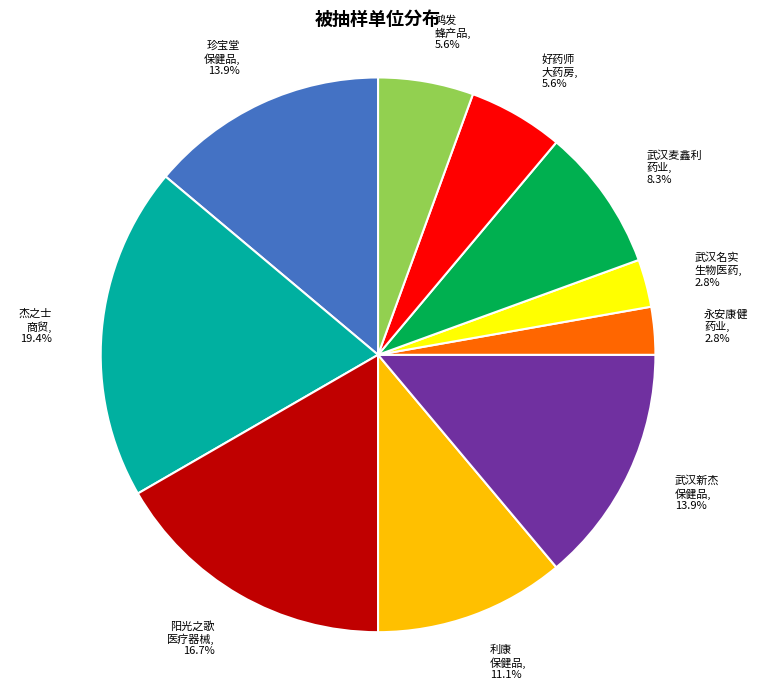

Which slice is the largest?

杰之士 商贸